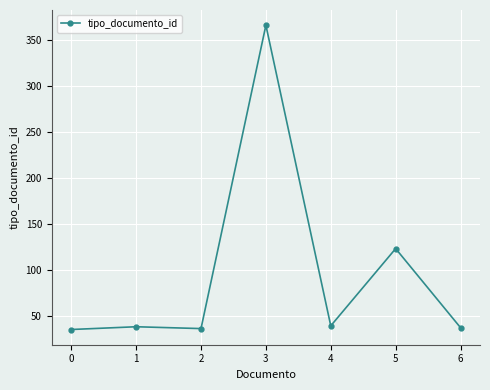

What is the value of the 4th point from the left?

366